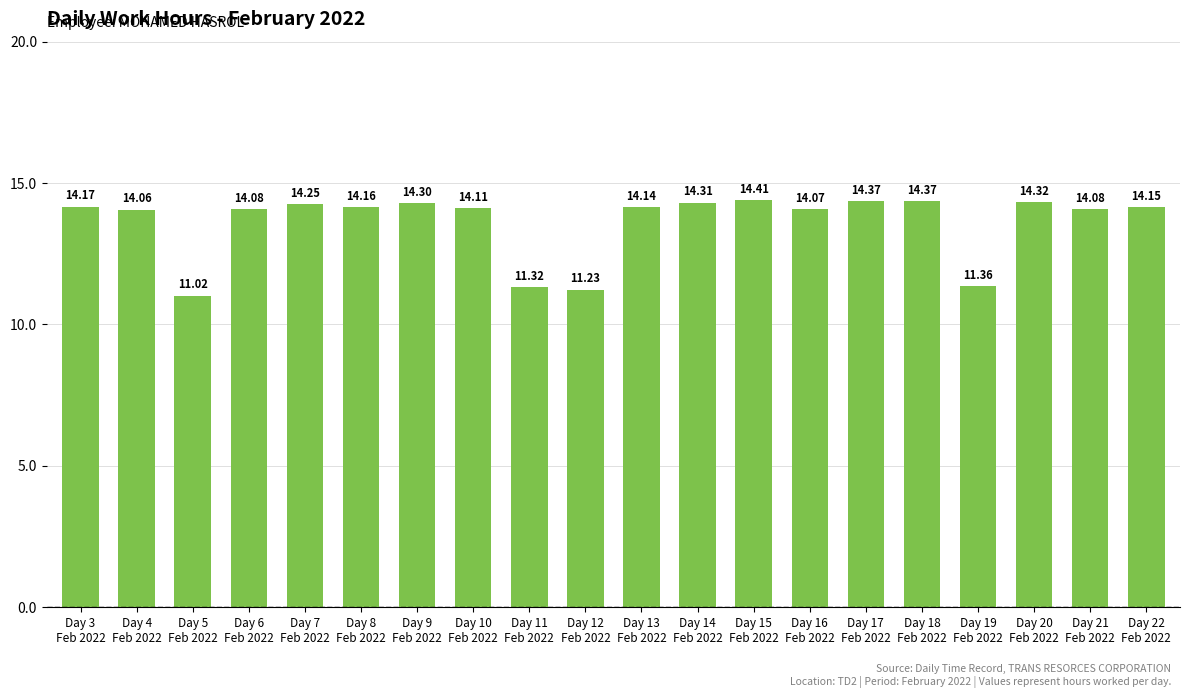

Which label corresponds to the largest value in the chart?

Day 15
Feb 2022